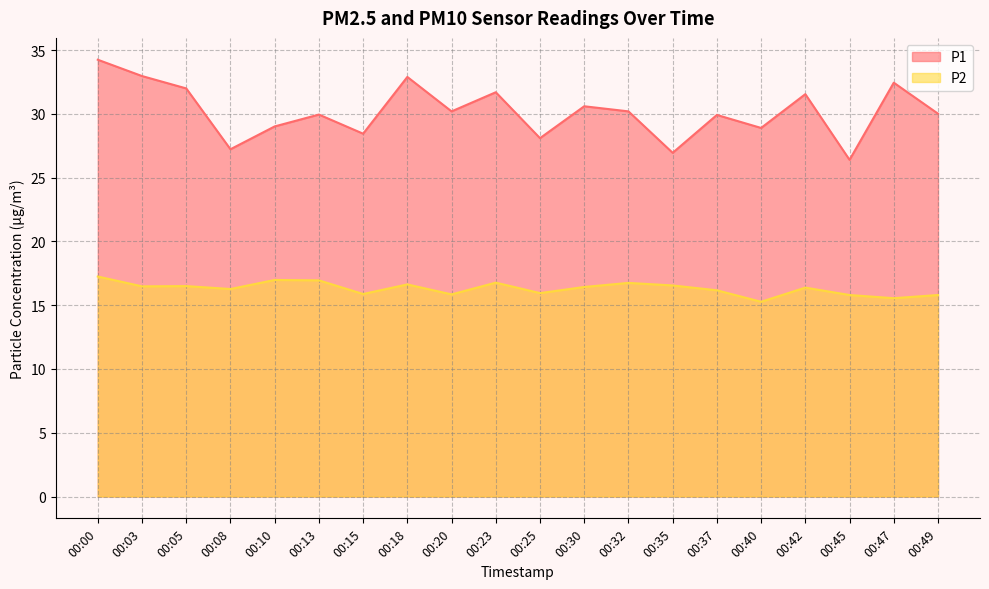

What is the average value of the P1 series?

30.2